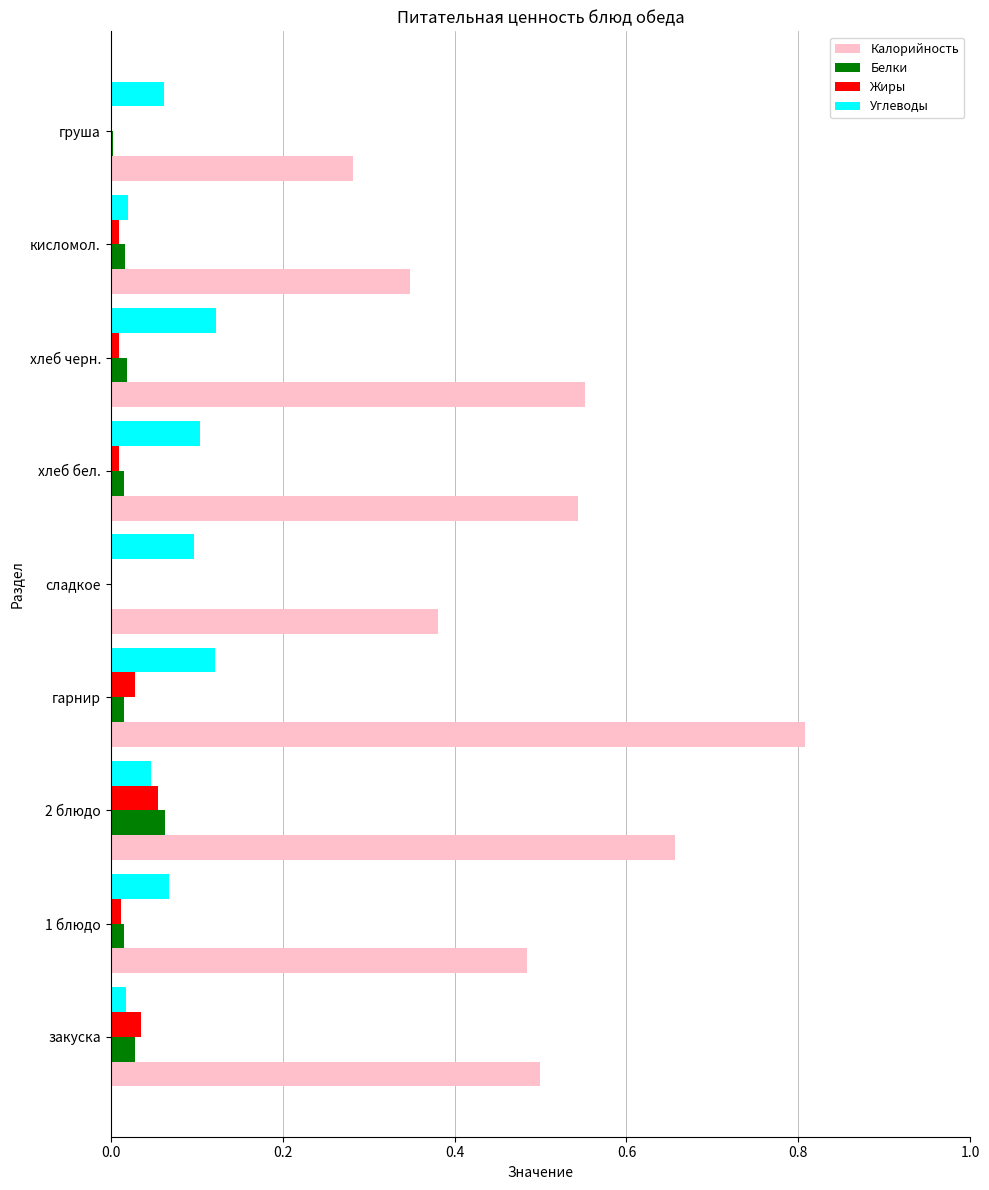

What is the maximum value shown in the chart?

0.8